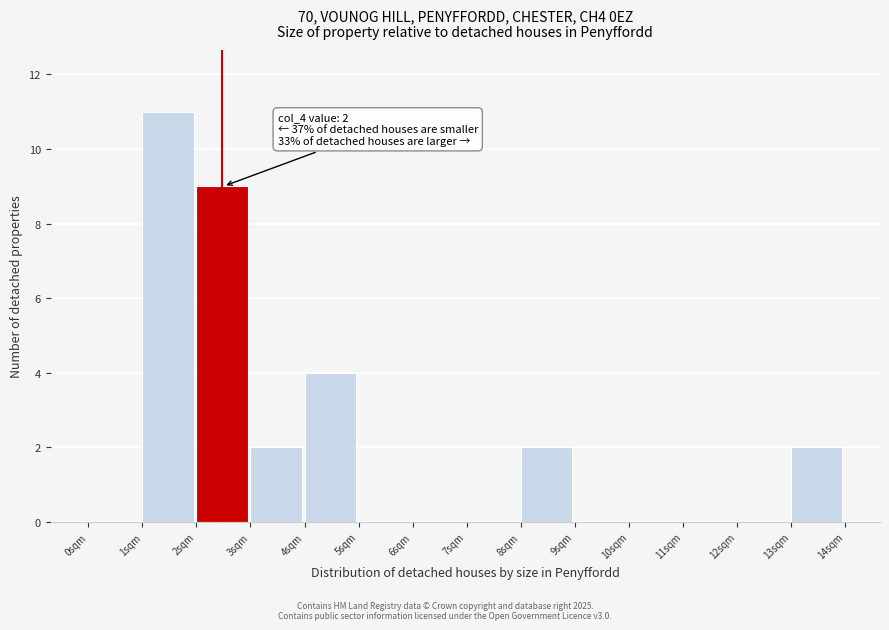

Which range on the x-axis has the tallest bar?

1 to 2